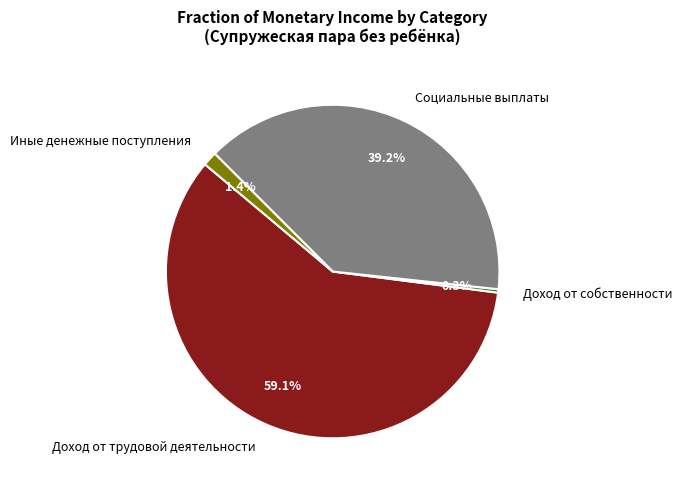

Which slice is the largest?

Доход от трудовой деятельности